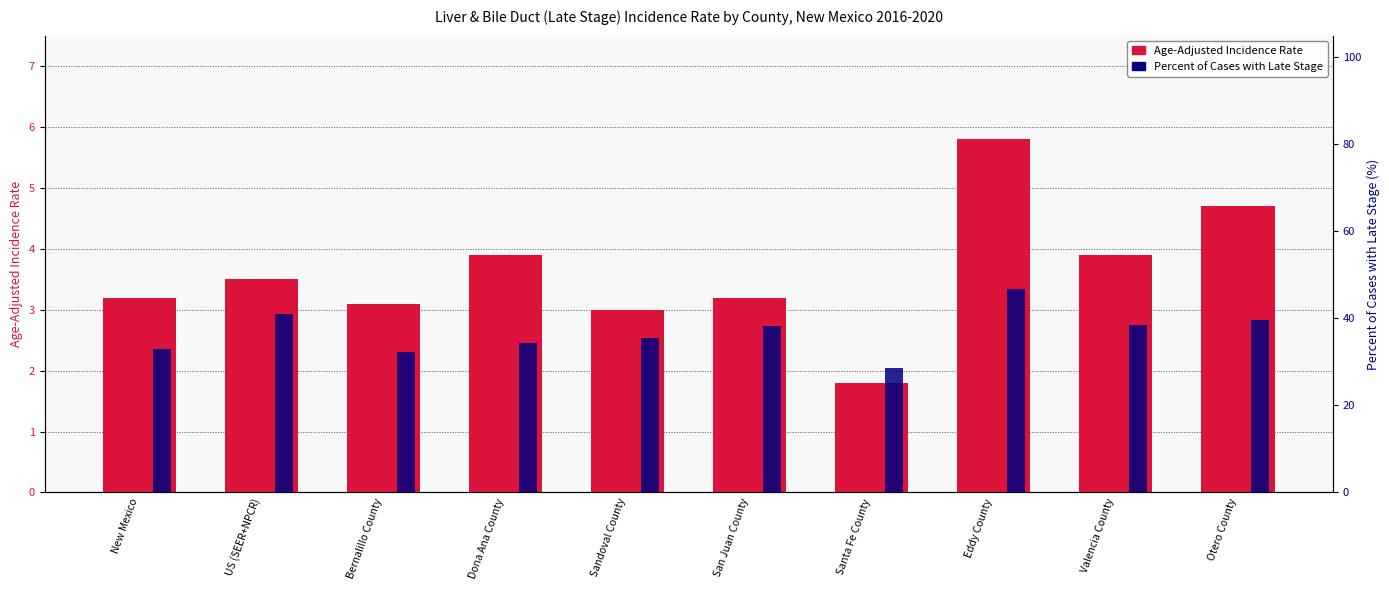

Which series has the largest total across all categories?

Percent of Cases with Late Stage